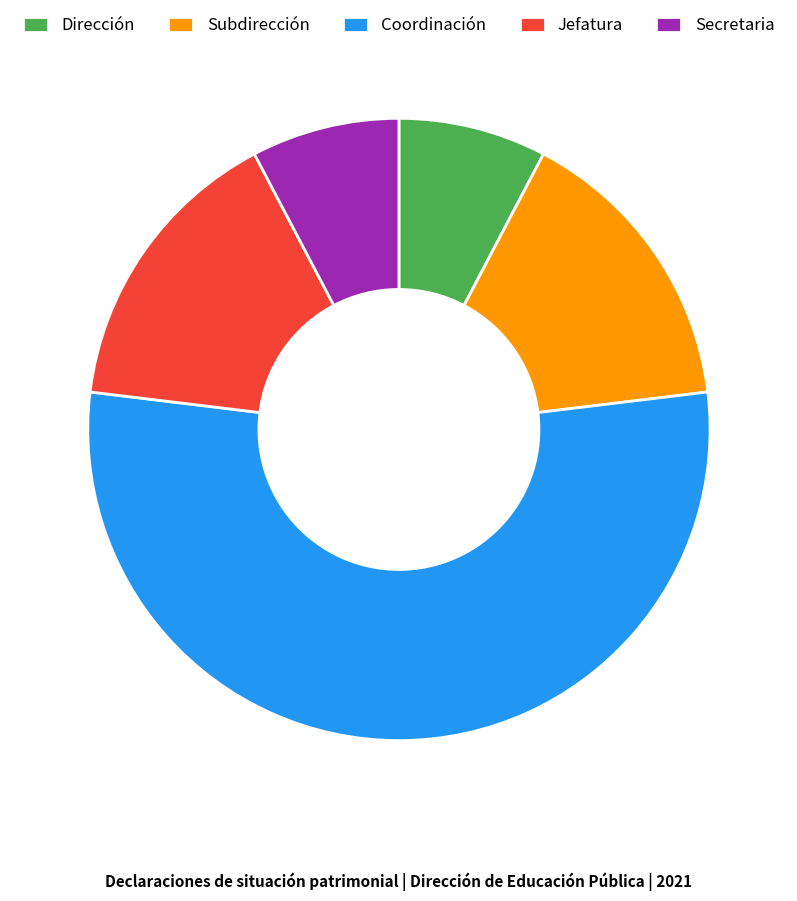

Combined, do Dirección and Subdirección account for over 50%?

No